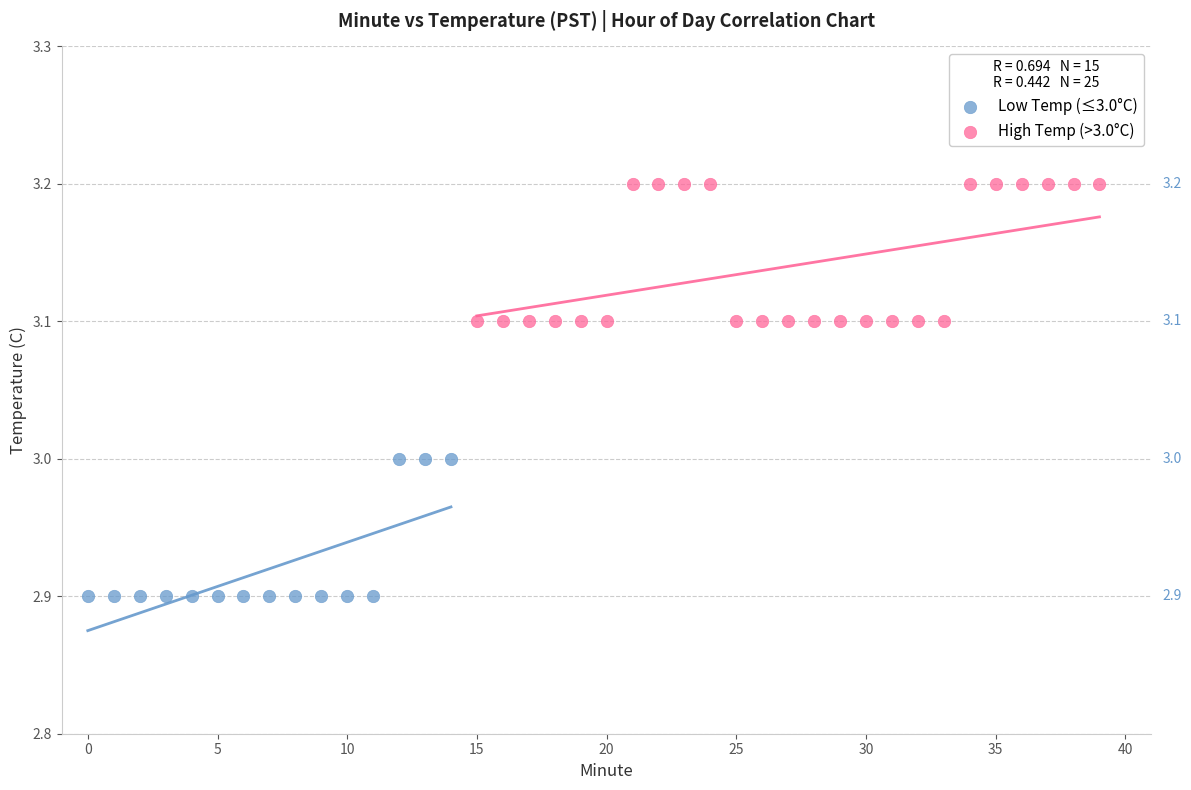

Which series reaches the maximum Y coordinate?

High Temp (>3.0°C)